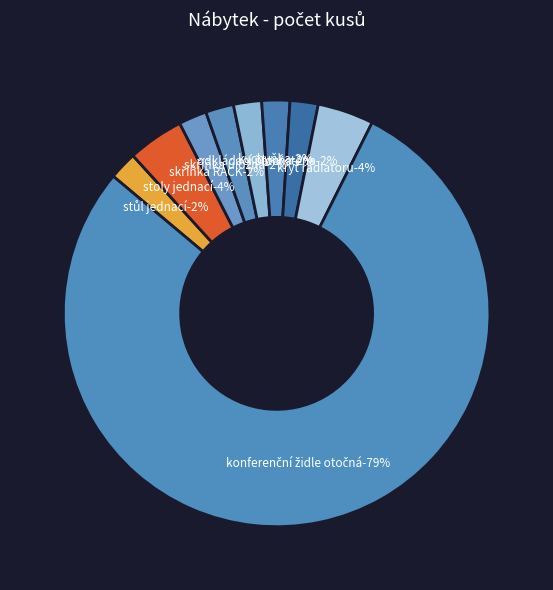

What is the majority slice?

konferenční židle otočná